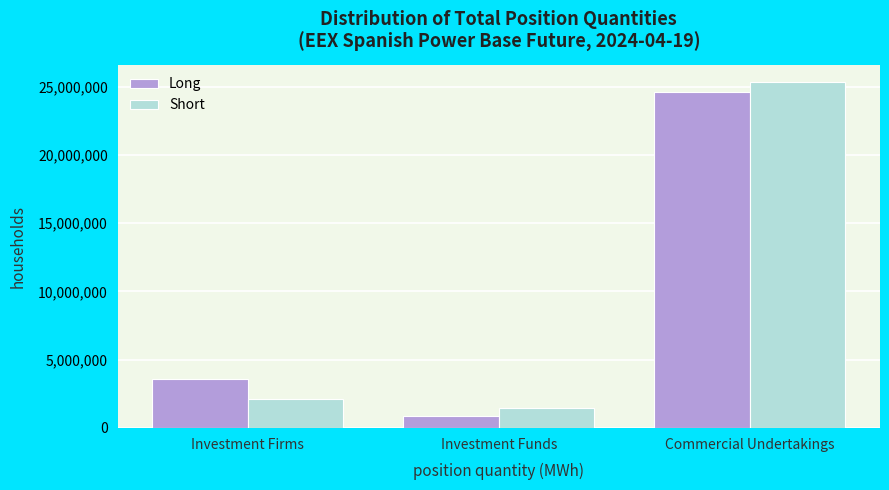

Reading left to right, transcribe all the data shown in this chart.

Long: Investment Firms=3553347	Investment Funds=880008	Commercial Undertakings=24583457
Short: Investment Firms=2117092	Investment Funds=1464988	Commercial Undertakings=25322764